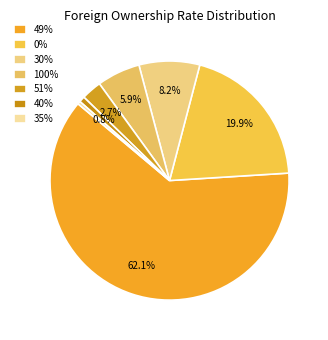

Does 0% represent more than half of the total?

No